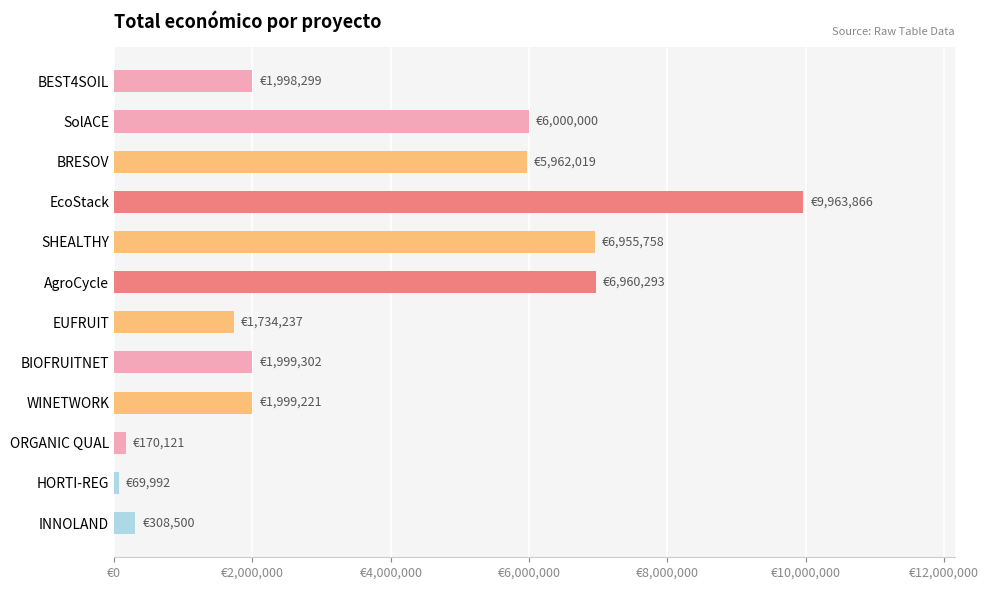

What is the difference between the second highest and minimum values?

6890301